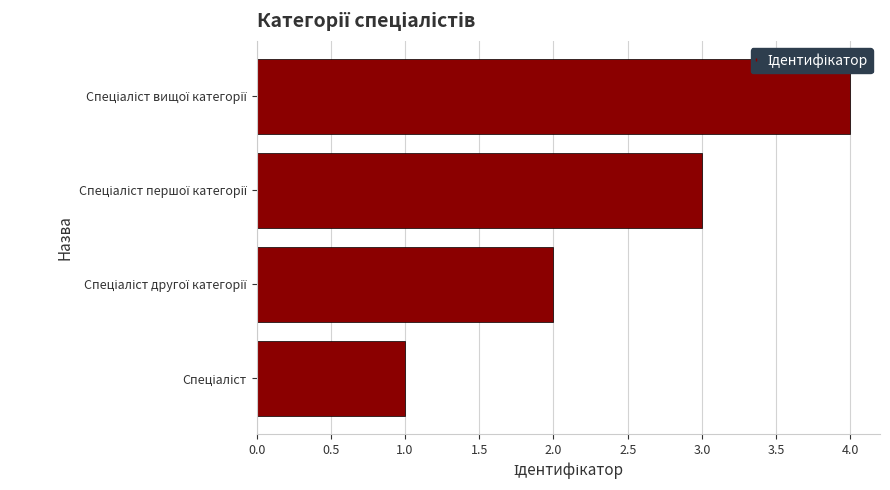

What is the difference between the maximum and minimum values?

3